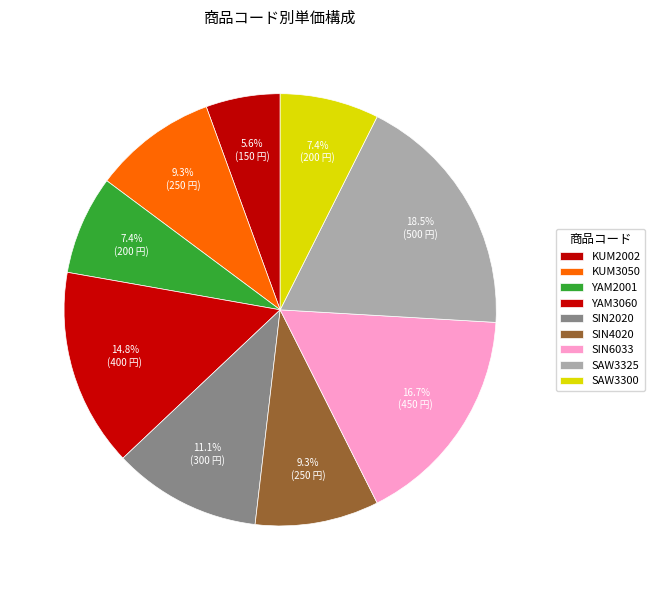

Is it true that SIN4020 is 16% of the pie?

False